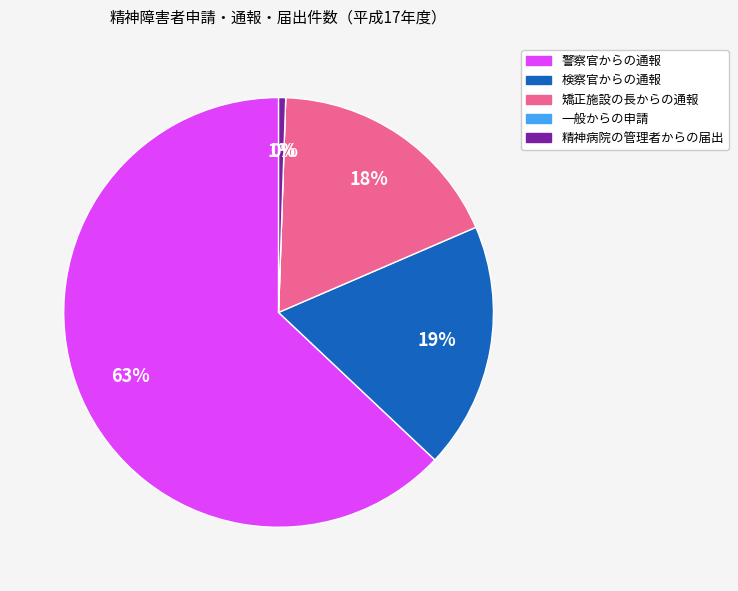

Count the number of slices in the pie.

5